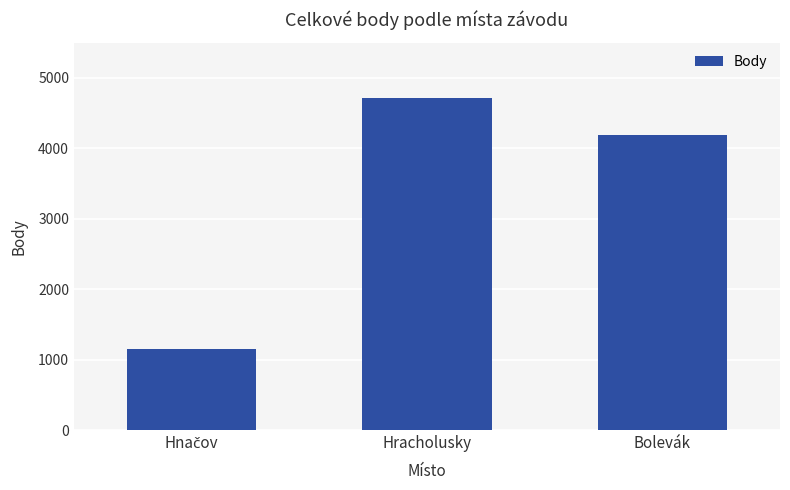

What is the minimum value shown in the chart?

1156